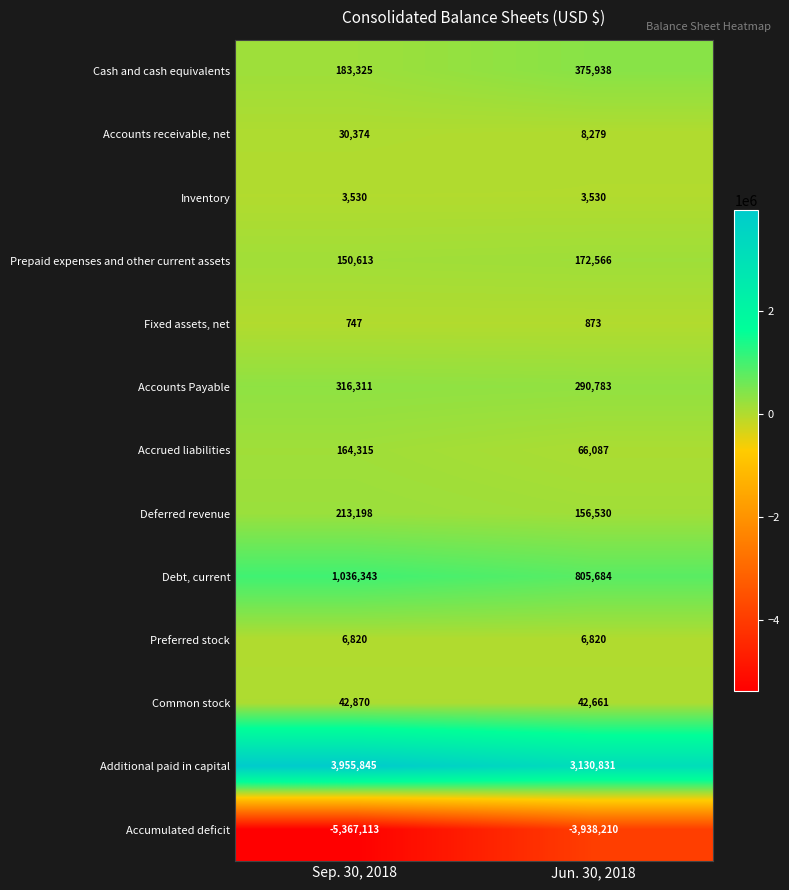

What is the difference between the maximum and minimum values in the Cash and cash equivalents series?

192613